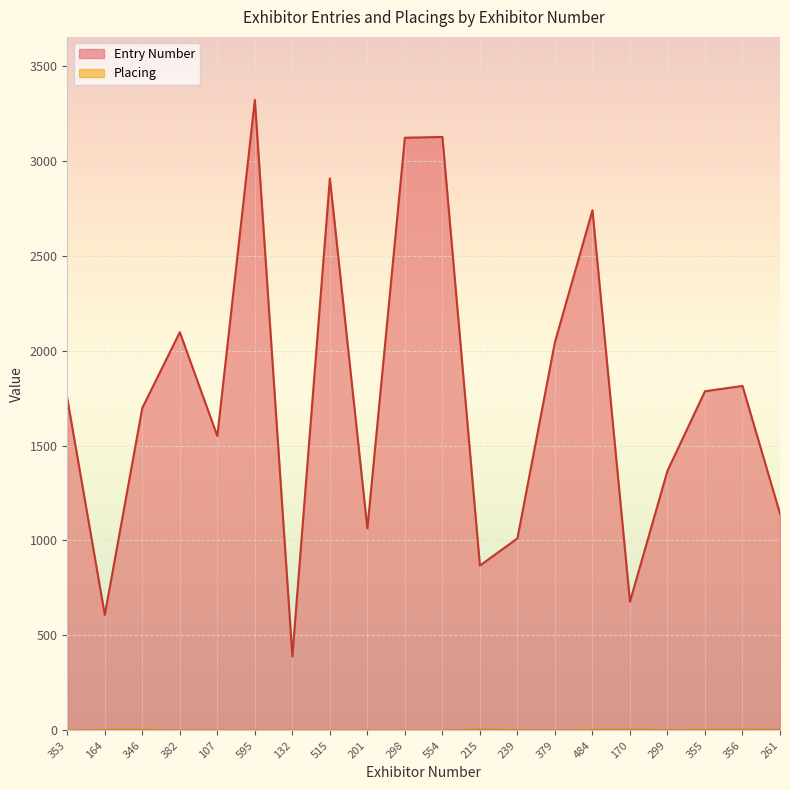

What is the sum of the Entry Number values at 484 and 356?

4553